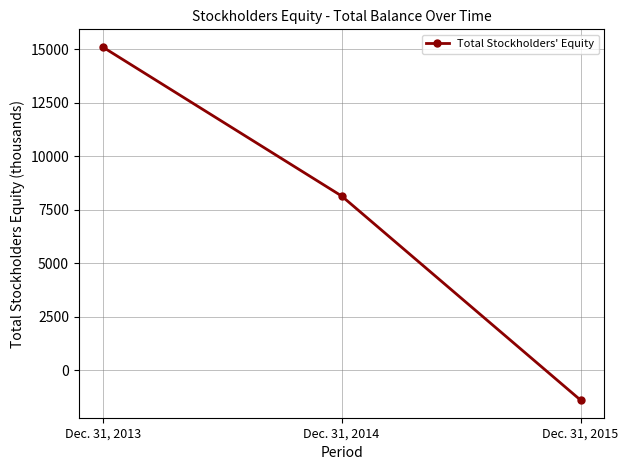

What is the sum of all values?

21876